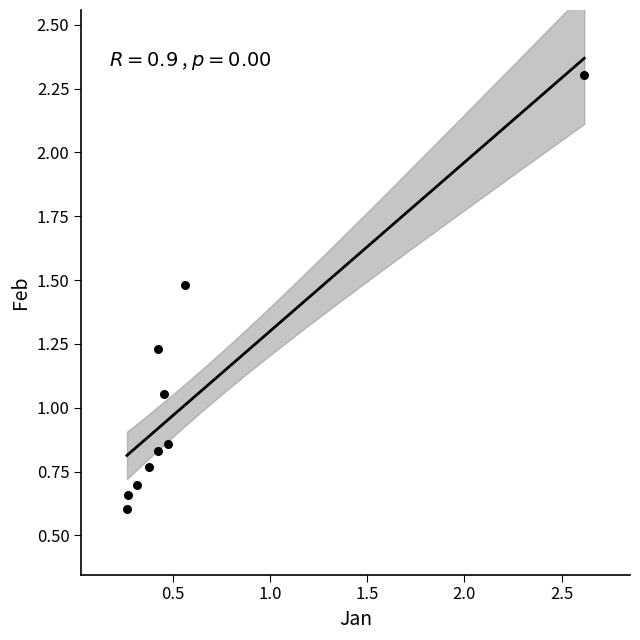

What is the average X value?

0.6